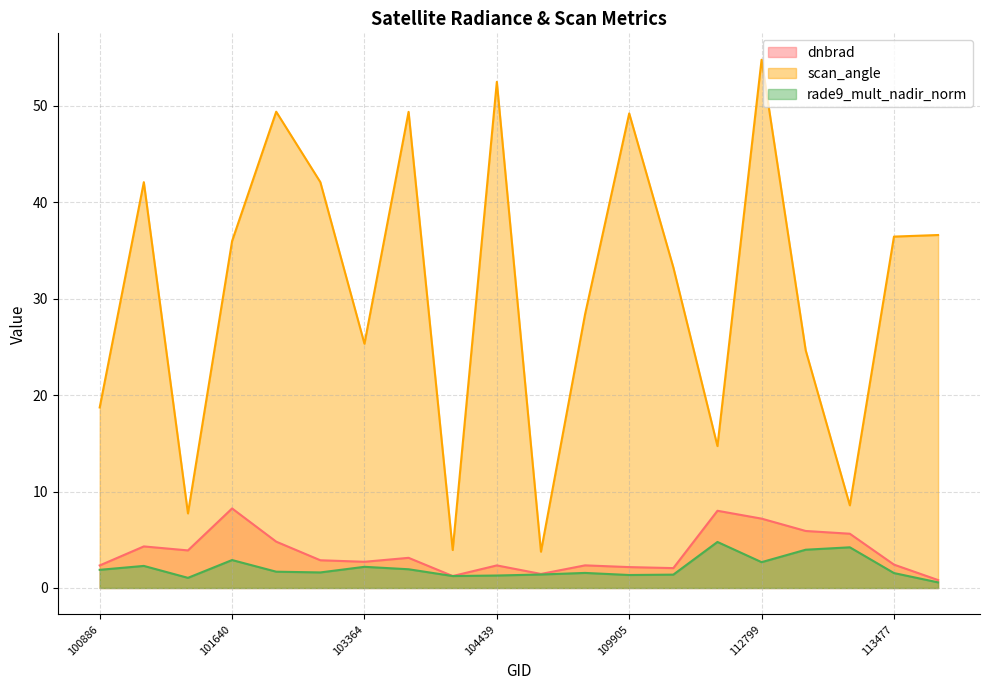

What is the average value of the rade9_mult_nadir_norm series?

2.1